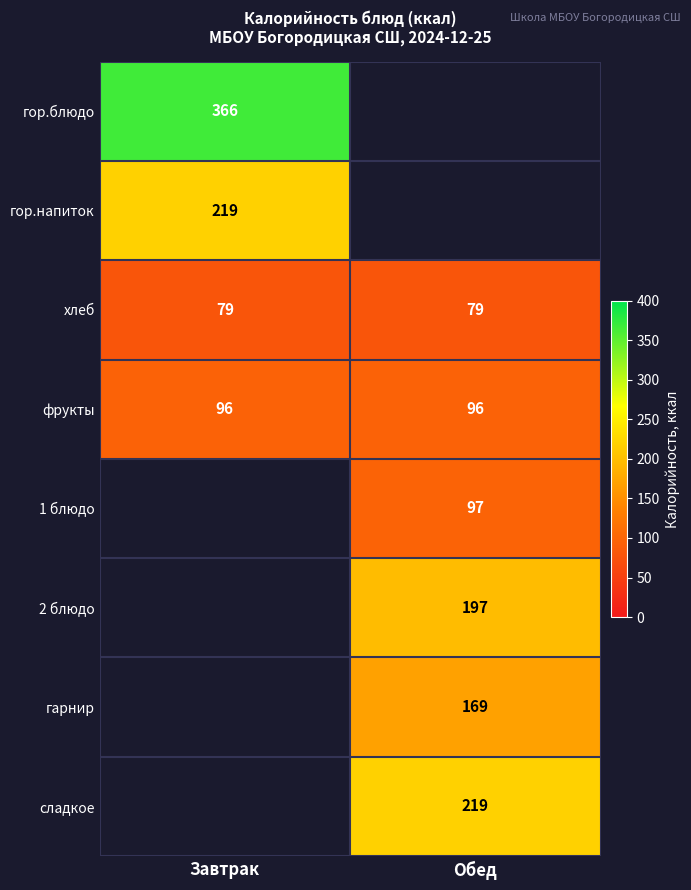

What is the minimum value for фрукты?

96